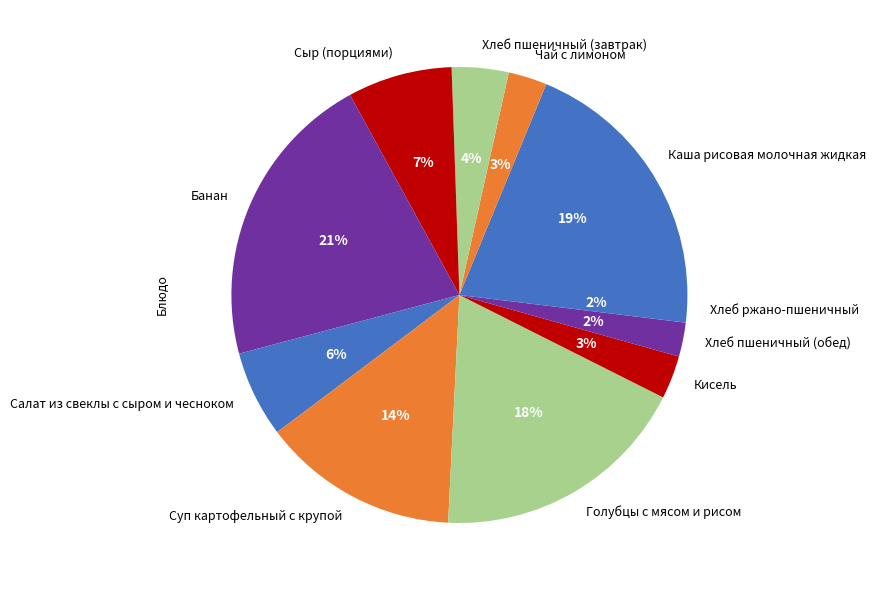

Between Суп картофельный с крупой and Кисель, which is larger?

Суп картофельный с крупой